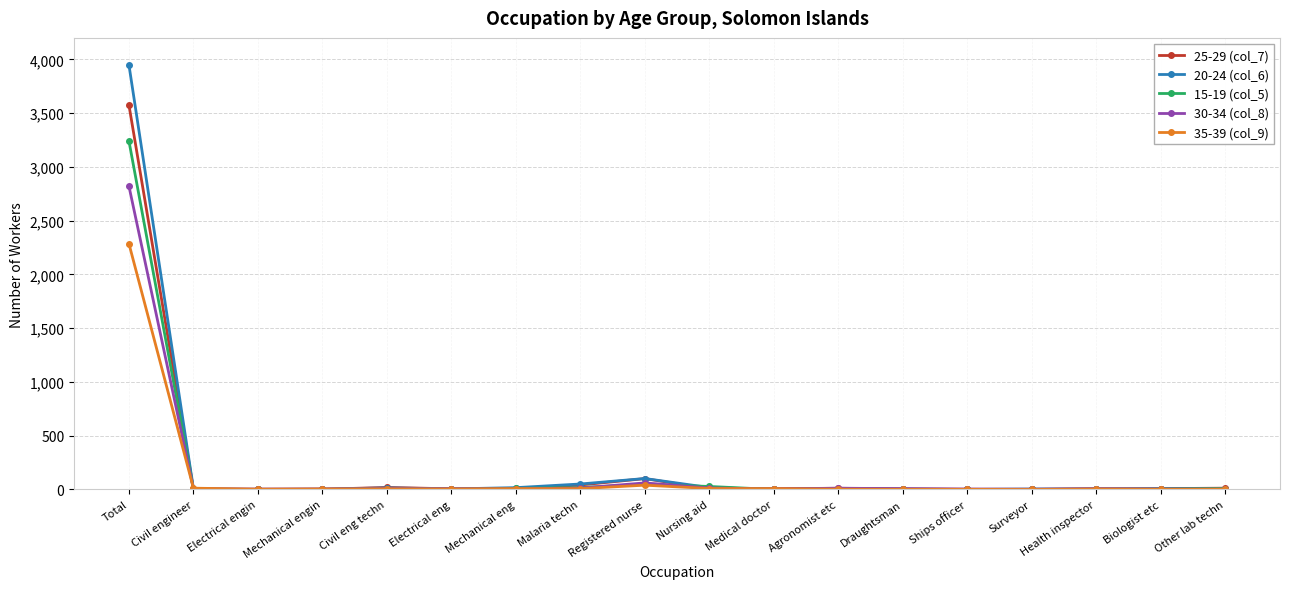

What is the difference between the second highest and second lowest values in the 20-24 (col_6) series?

102